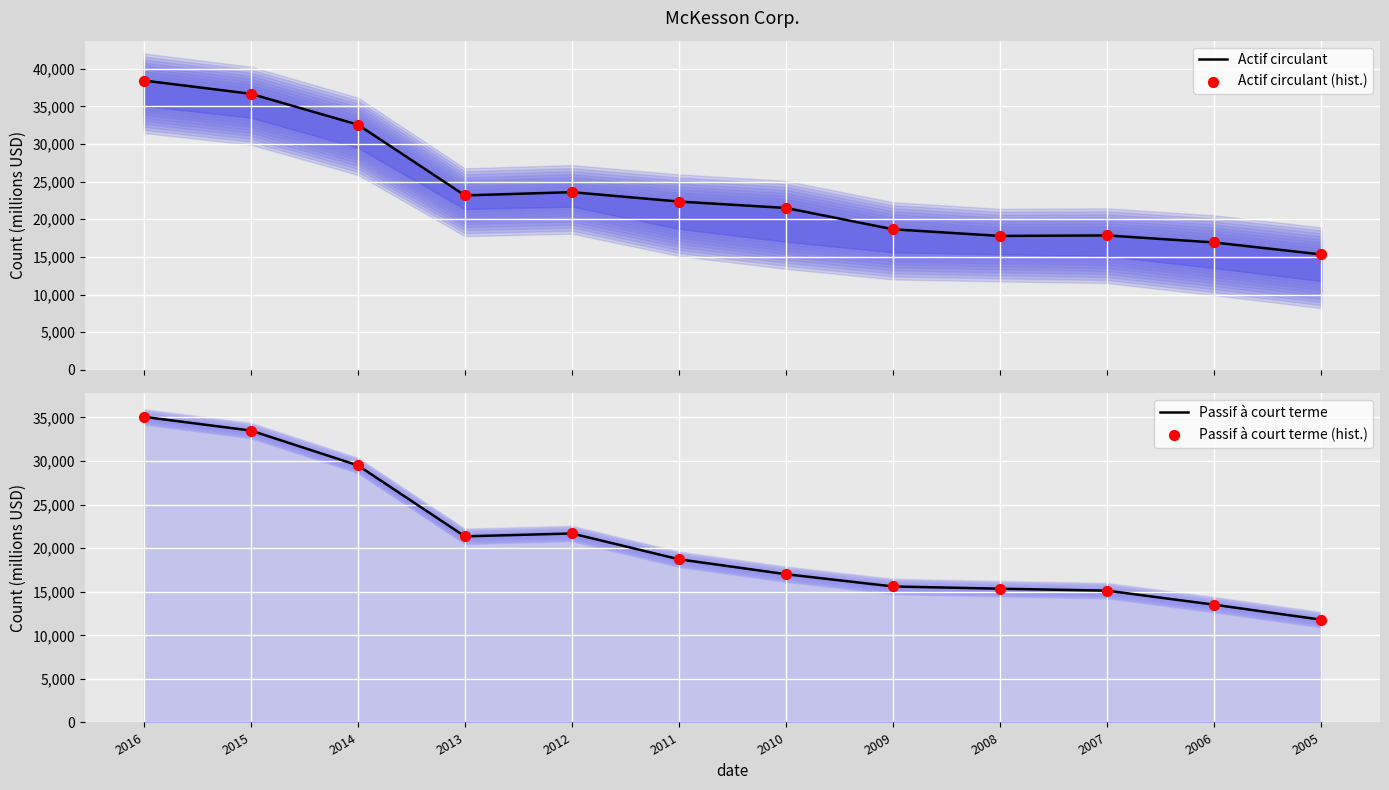

What are all the series names shown in the legend?

Actif circulant, Actif circulant (hist.), Passif à court terme, Passif à court terme (hist.)